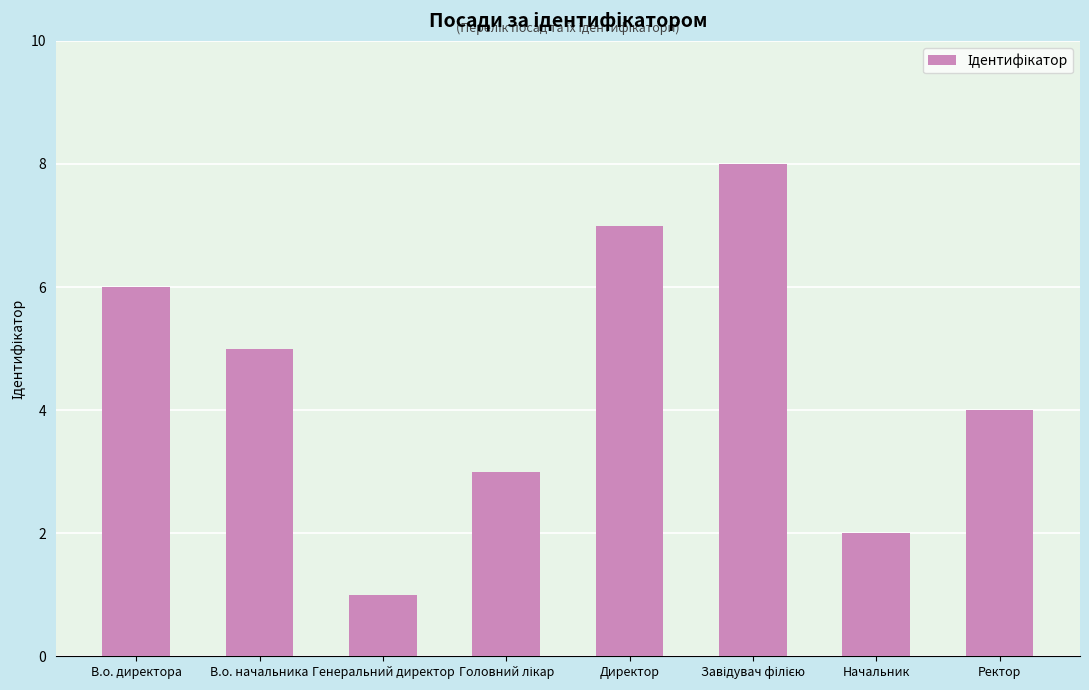

Reading right to left, what are all the values shown in this chart?

4	2	8	7	3	1	5	6